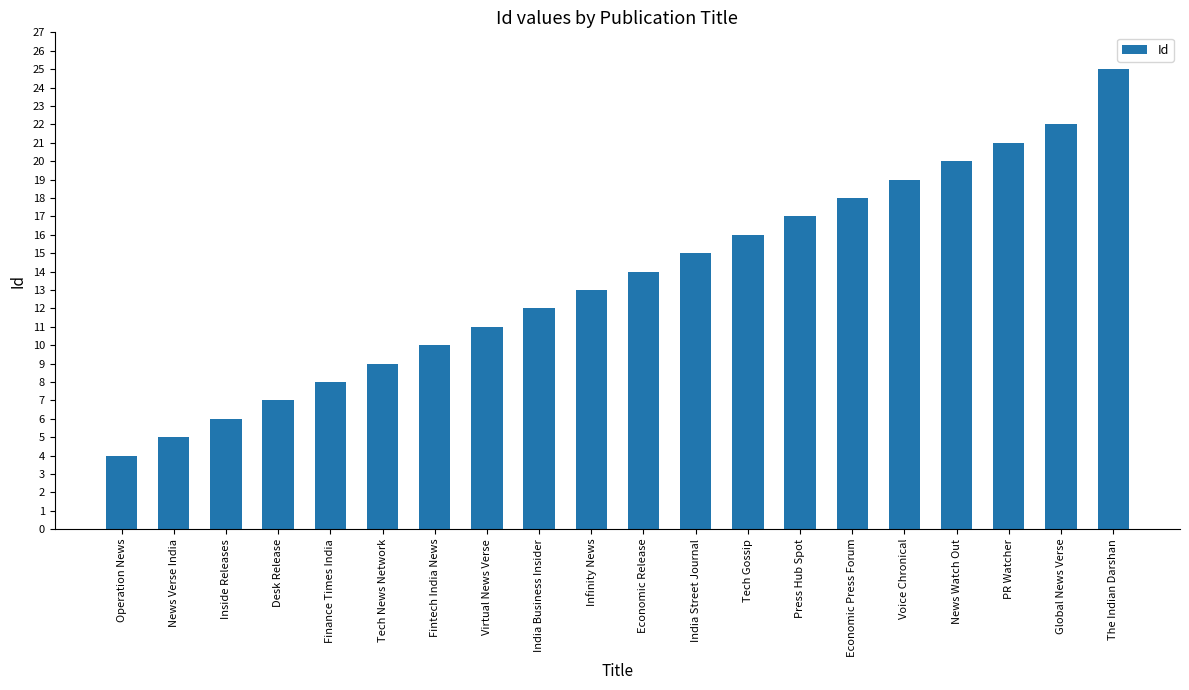

What is the minimum value shown in the chart?

4